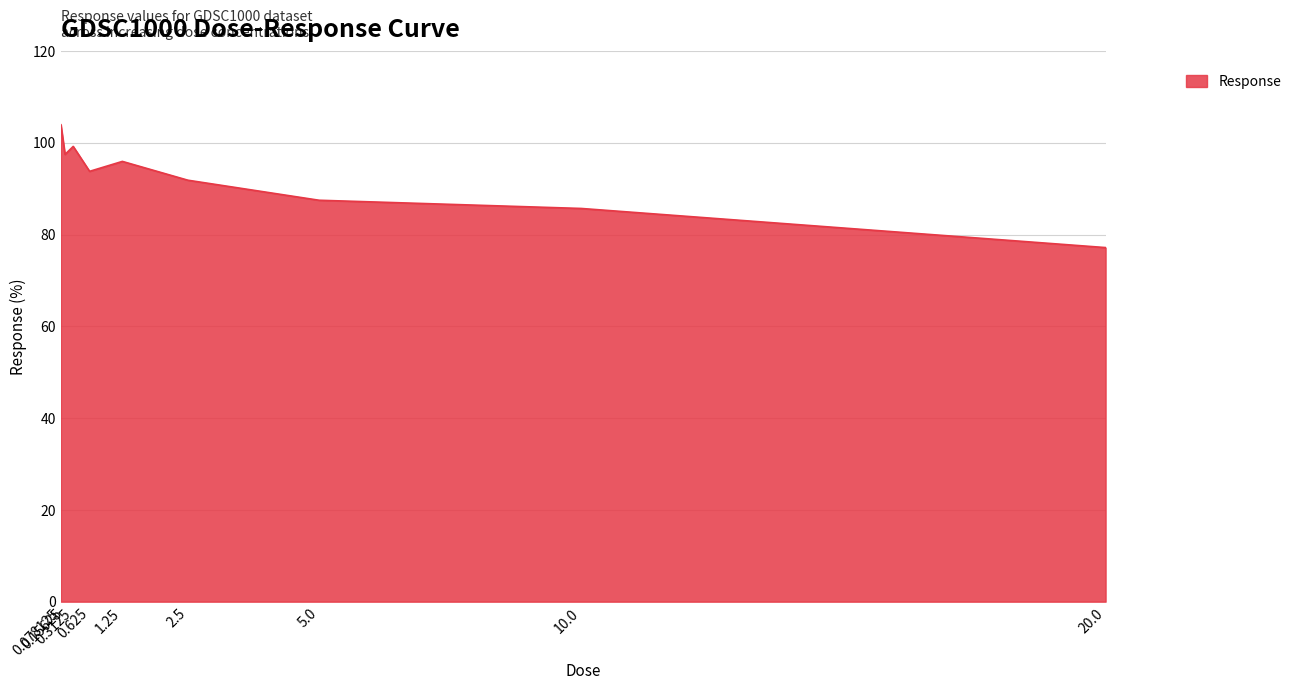

What position from the right is 5.0?

3